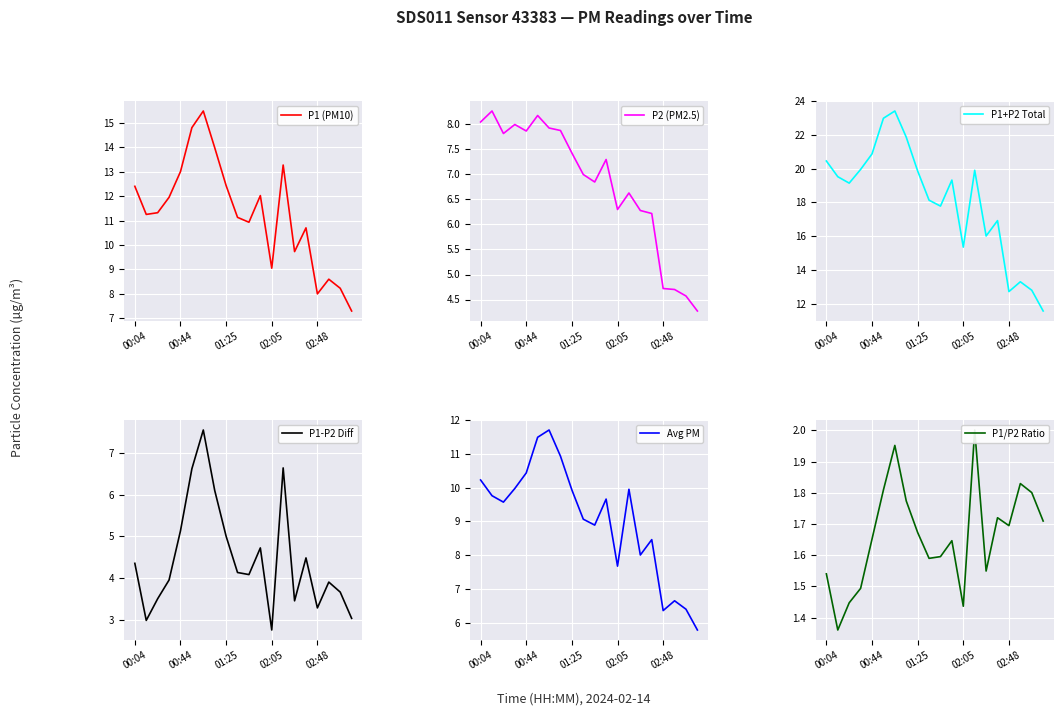

True or false: P1 (PM10) has more than 2 points higher than both neighbors.

True